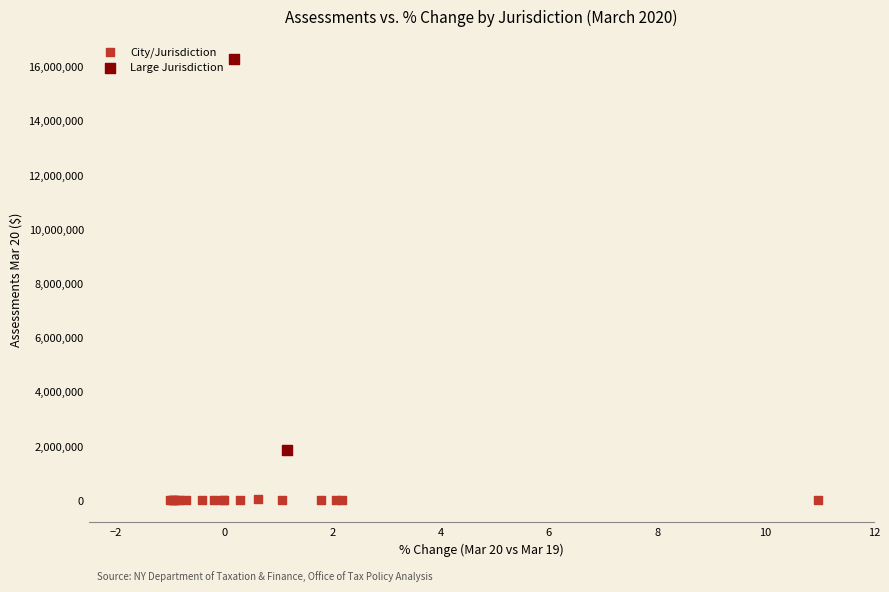

What are all the series names shown in the legend?

City/Jurisdiction, Large Jurisdiction